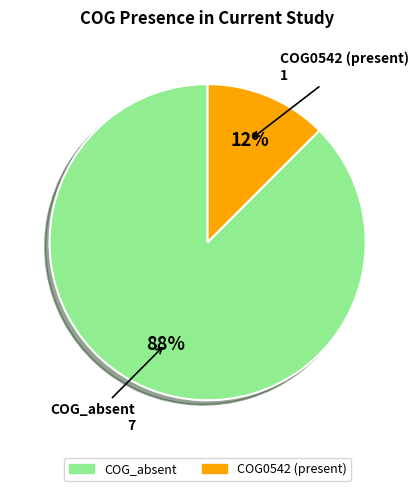

Do COG0542 (present) and COG_absent together represent more than half of the pie?

Yes